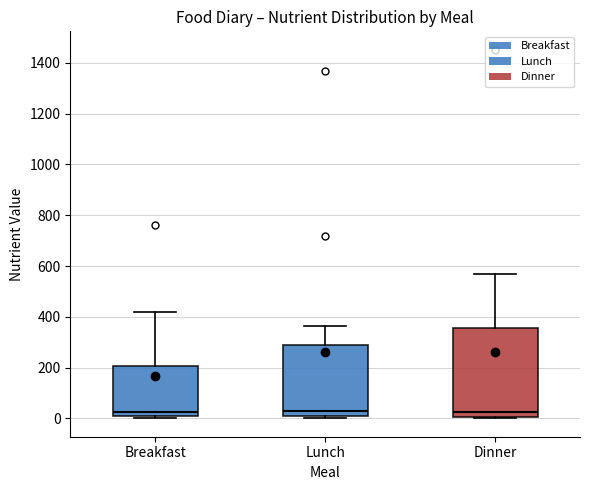

Reading left to right, transcribe this box plot: for each box, give where its median line is, the range the box spans, and where its two whiskers end, as read against the y-axis. The values are not printed on the chart, so give them approximately, as read against the axis.

Breakfast: median 20, box 0 to 200, whiskers 0 to 420
Lunch: median 20, box 0 to 280, whiskers 0 (just below the box's lower edge) to 360
Dinner: median 20, box 0 to 360, whiskers 0 (just below the box's lower edge) to 560